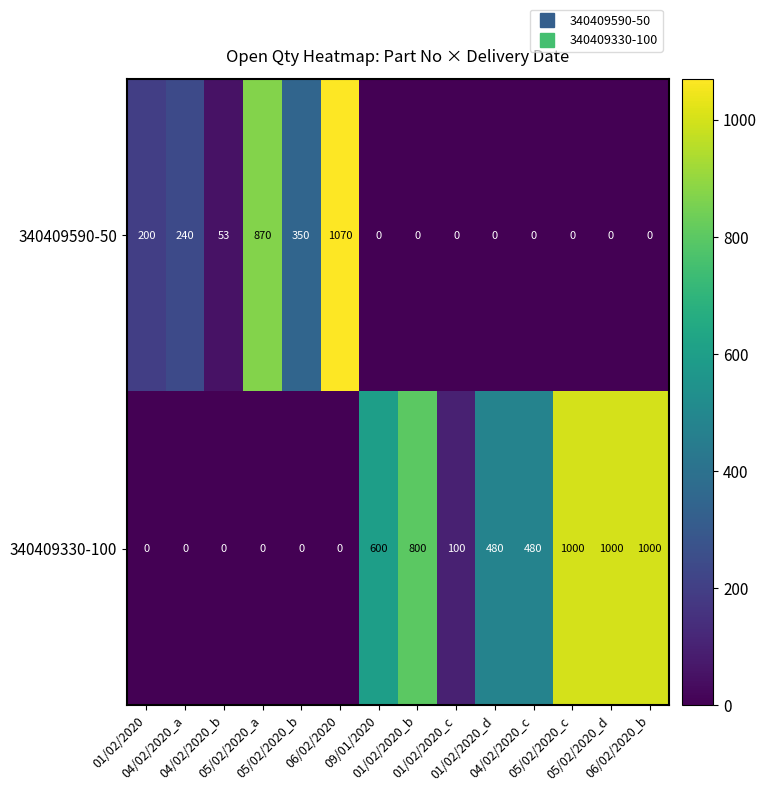

What is the average value of the 340409590-50 series?

199